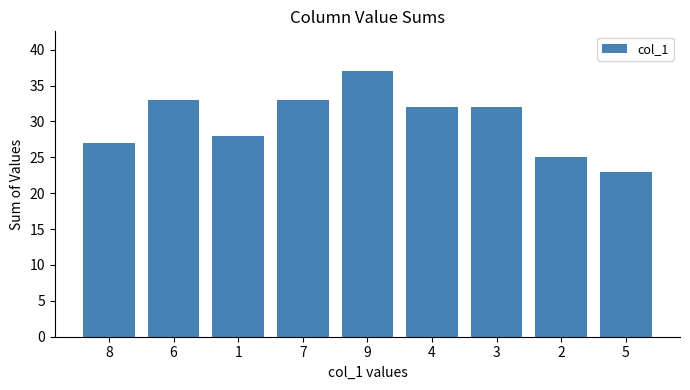

Reading left to right, list all the values displayed in this chart.

8=27	6=33	1=28	7=33	9=37	4=32	3=32	2=25	5=23